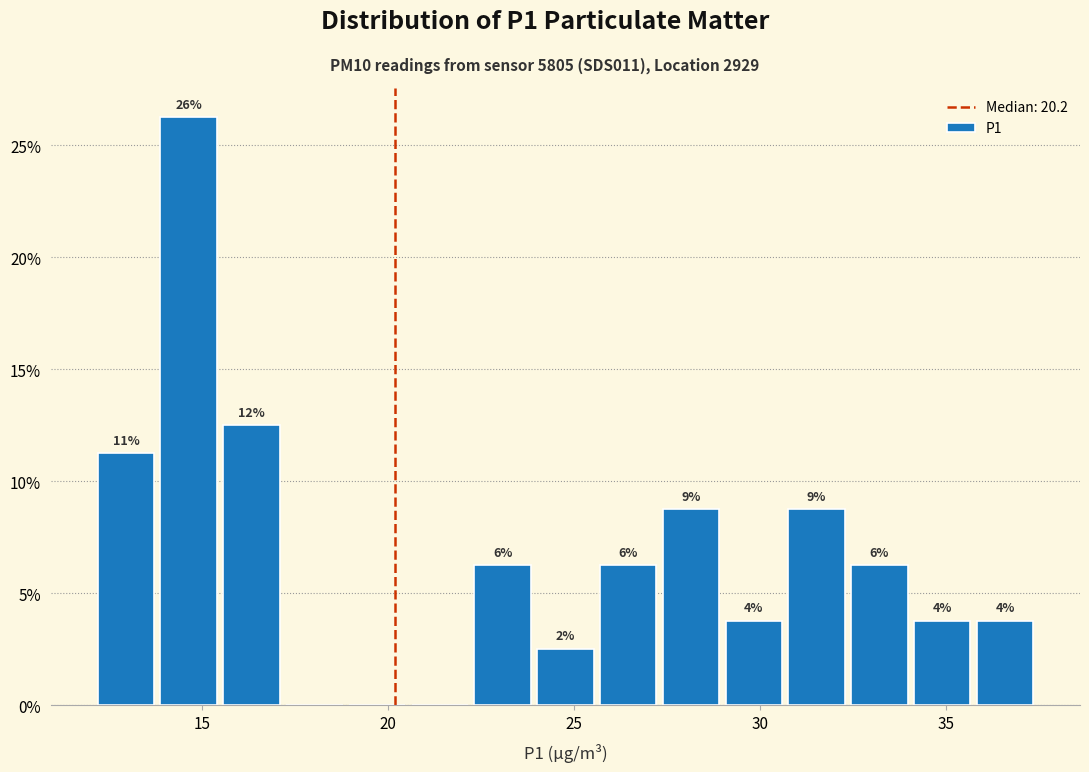

Around what value on the x-axis is the tallest bar? Give the approximate position of its centre, as read against the axis.

14.5